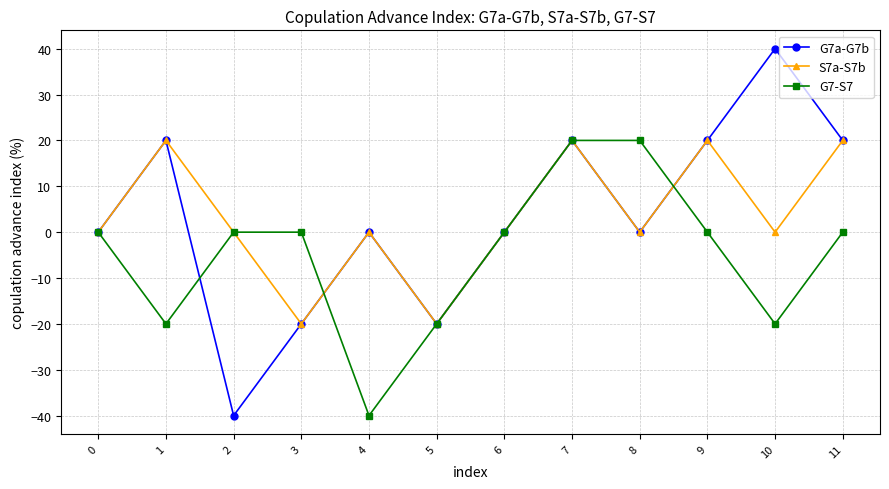

True or false: S7a-S7b and G7-S7 cross at least once.

True